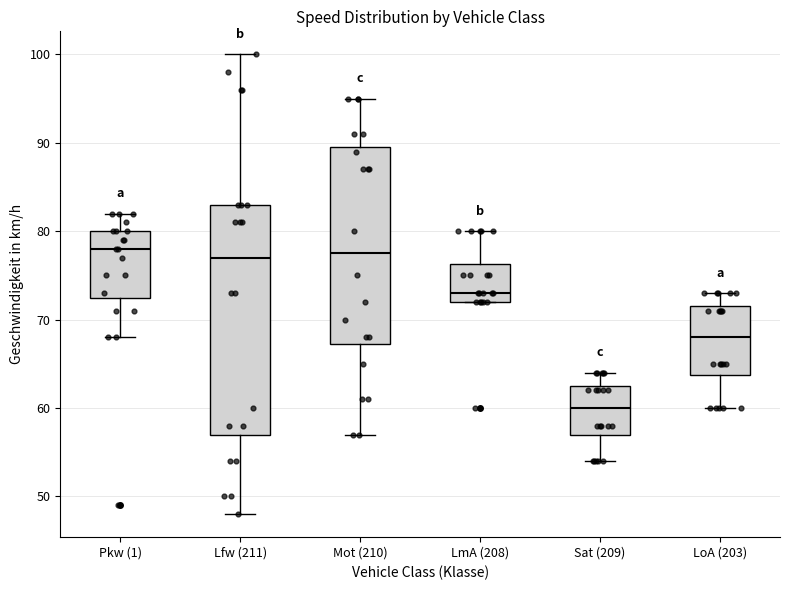

Comparing the boxes themselves (not the whiskers), which one is the tallest?

Lfw (211)